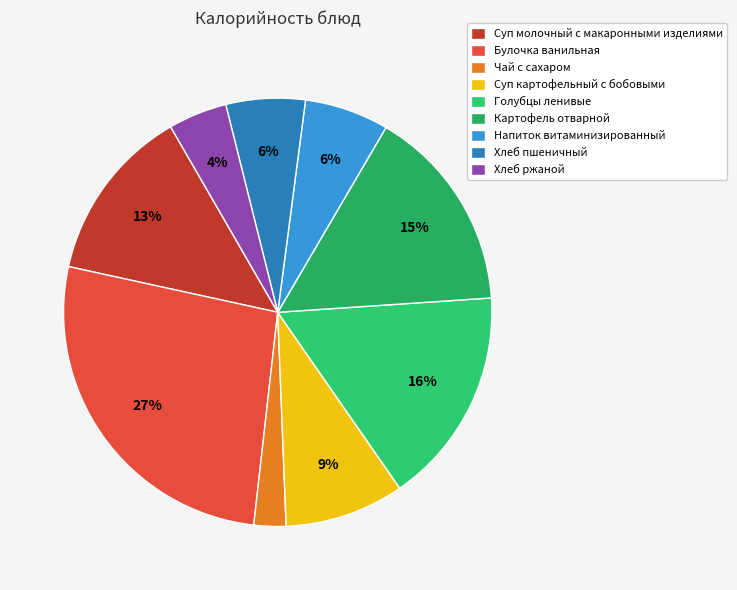

To the nearest percent, what is the combined percentage of Хлеб ржаной and Суп молочный с макаронными изделиями?

18%